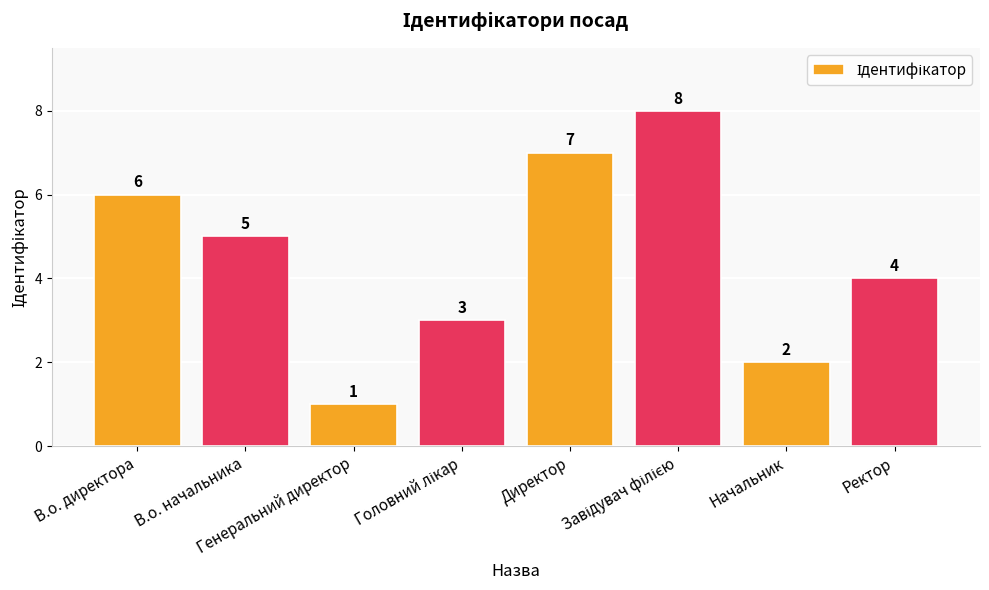

What position from the left is В.о. директора?

1